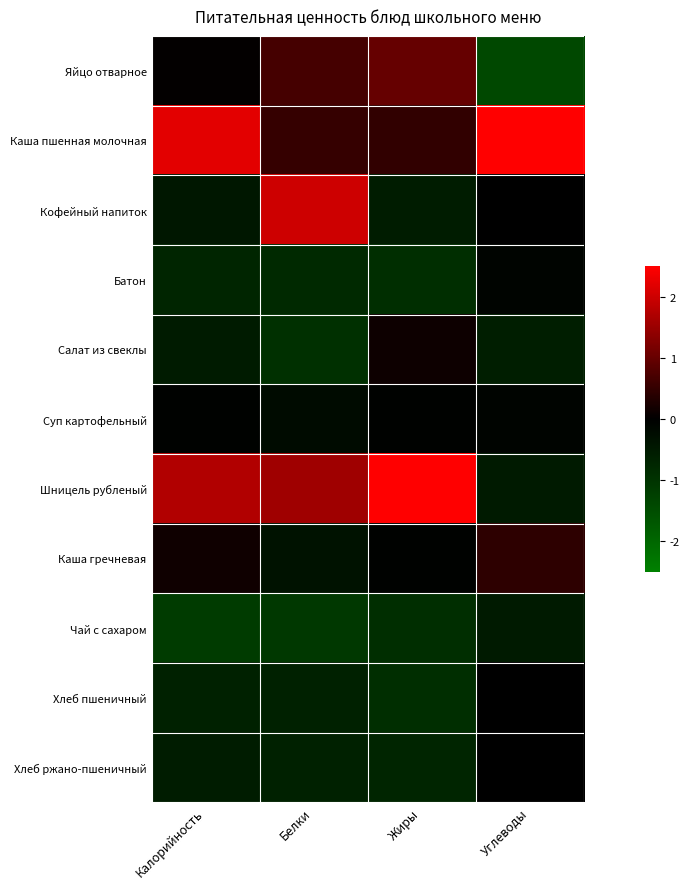

Reading left to right, transcribe all the data shown in this chart.

Яйцо отварное: Калорийность=0.0	Белки=0.7	Жиры=1.0	Углеводы=-1.4
Каша пшенная молочная: Калорийность=2.2	Белки=0.5	Жиры=0.5	Углеводы=2.8
Кофейный напиток: Калорийность=-0.5	Белки=2.0	Жиры=-0.6	Углеводы=-0.0
Батон: Калорийность=-0.7	Белки=-0.8	Жиры=-0.9	Углеводы=-0.1
Салат из свеклы: Калорийность=-0.5	Белки=-1.0	Жиры=0.1	Углеводы=-0.6
Суп картофельный: Калорийность=-0.0	Белки=-0.2	Жиры=-0.0	Углеводы=-0.1
Шницель рубленый: Калорийность=1.7	Белки=1.6	Жиры=2.5	Углеводы=-0.5
Каша гречневая: Калорийность=0.2	Белки=-0.4	Жиры=-0.0	Углеводы=0.4
Чай с сахаром: Калорийность=-1.2	Белки=-1.1	Жиры=-0.9	Углеводы=-0.5
Хлеб пшеничный: Калорийность=-0.7	Белки=-0.7	Жиры=-0.9	Углеводы=-0.0
Хлеб ржано-пшеничный: Калорийность=-0.6	Белки=-0.7	Жиры=-0.7	Углеводы=-0.0